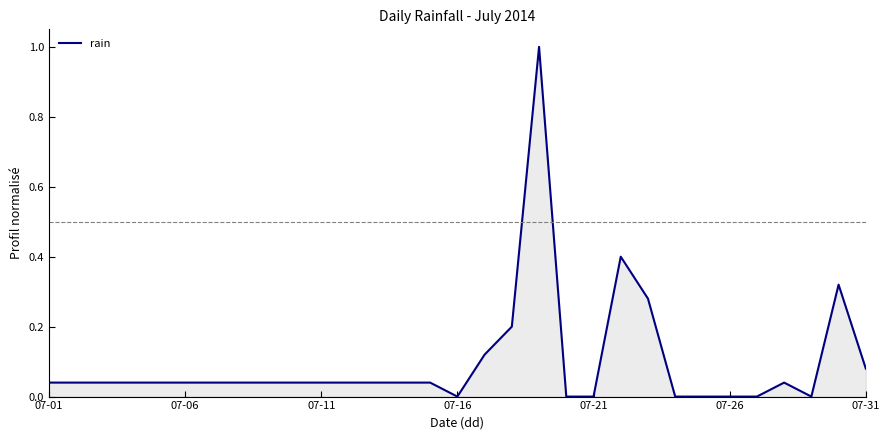

What is the maximum value shown in the chart?

1.0